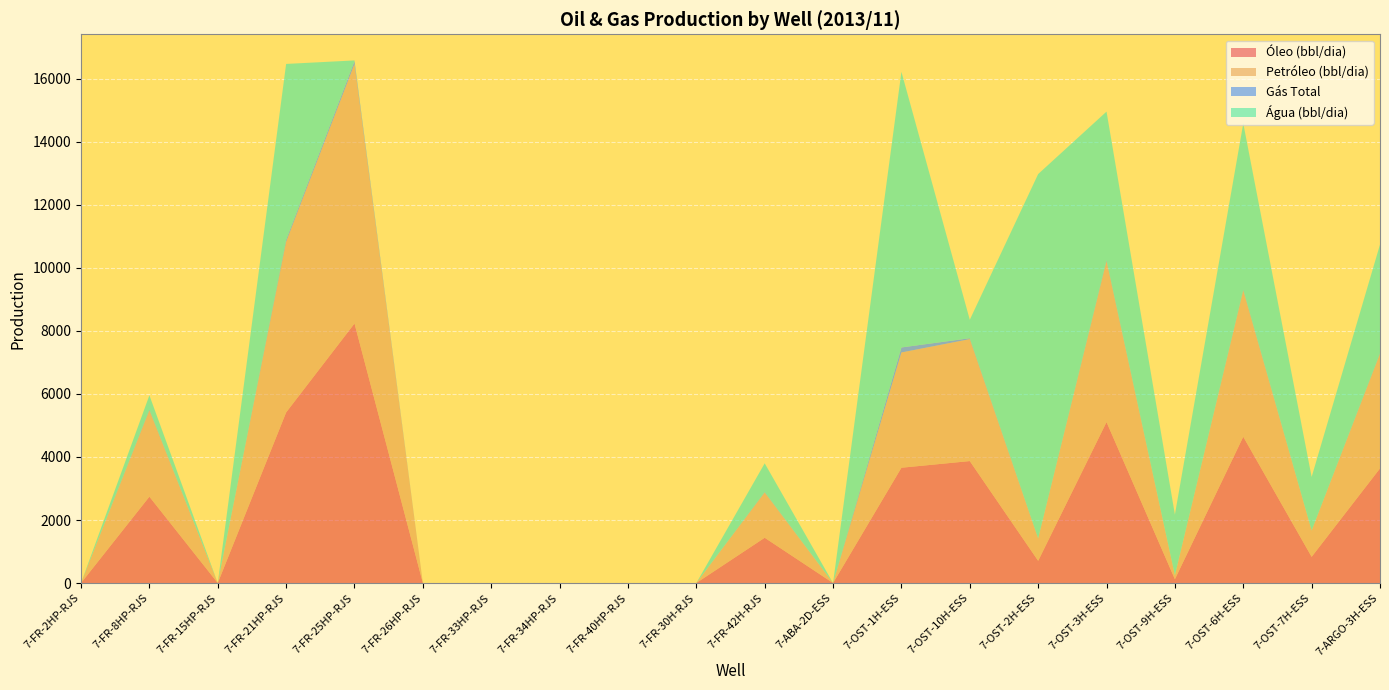

Reading left to right, list all the values displayed in this chart.

Óleo (bbl/dia): 0.0	2740.9	0.0	5414.5	8236.7	0.0	0.0	0.0	0.0	0.0	1436.5	0.0	3658.8	3870.5	704.4	5108.0	120.6	4642.5	830.7	3636.8
Petróleo (bbl/dia): 0.0	2740.9	0.0	5414.5	8236.7	0.0	0.0	0.0	0.0	0.0	1436.5	0.0	3658.8	3870.5	704.4	5108.0	120.6	4642.5	830.7	3636.8
Gás Total: 0.0	23.7	0.0	62.7	88.3	0.0	0.0	0.0	0.0	0.0	14.5	0.0	158.7	28.5	10.2	32.8	2.0	26.6	6.0	20.3
Água (bbl/dia): 0.0	453.1	0.0	5583.6	25.1	0.0	0.0	0.0	0.0	0.0	911.9	0.0	8749.0	586.1	11561.5	4713.5	1929.6	5277.2	1699.3	3448.6